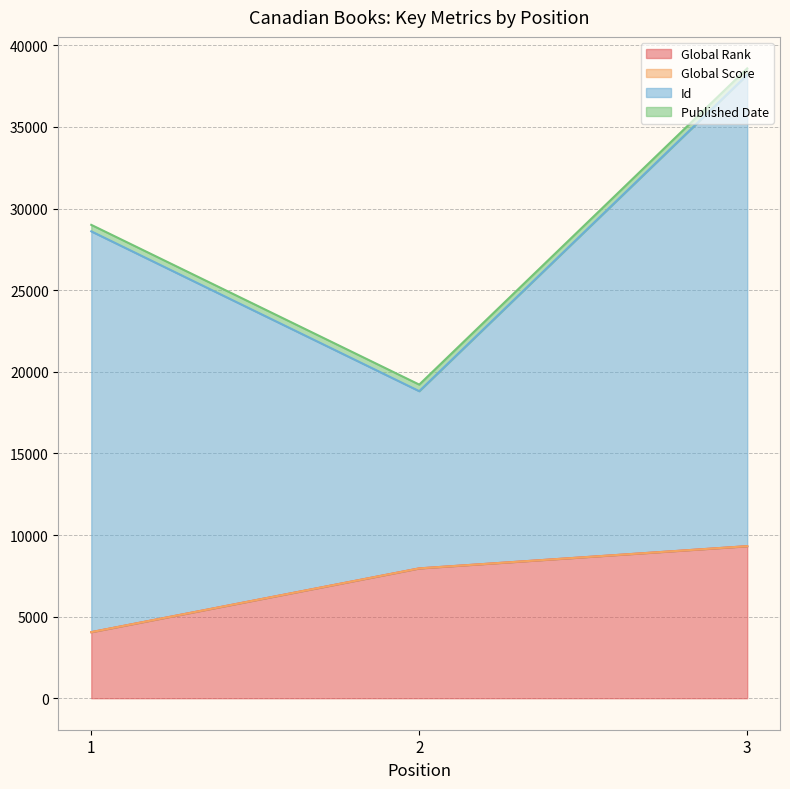

The value of Global Rank at 1 is 4048.0. True or false?

True